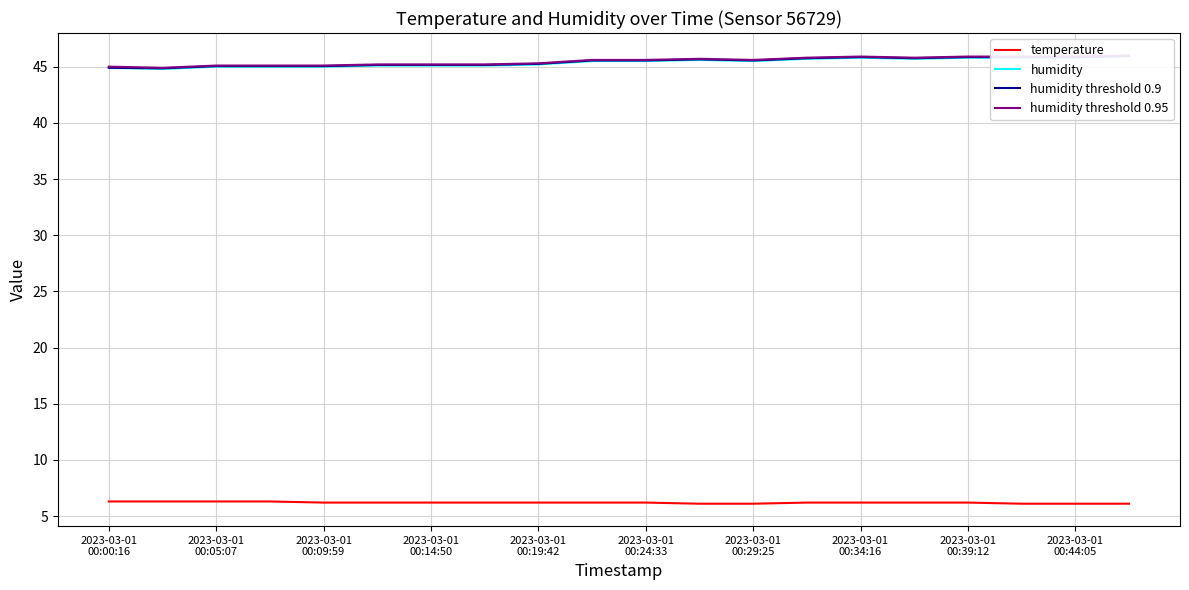

What are all the series names shown in the legend?

temperature, humidity, humidity threshold 0.9, humidity threshold 0.95